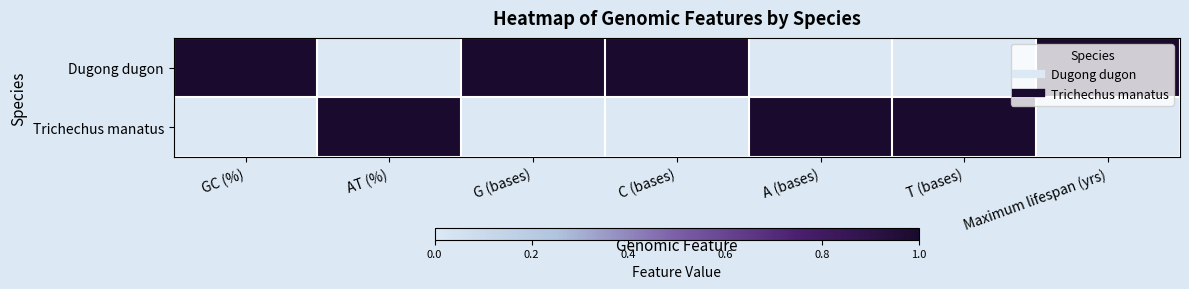

At how many categories does at least one series exceed 0?

7